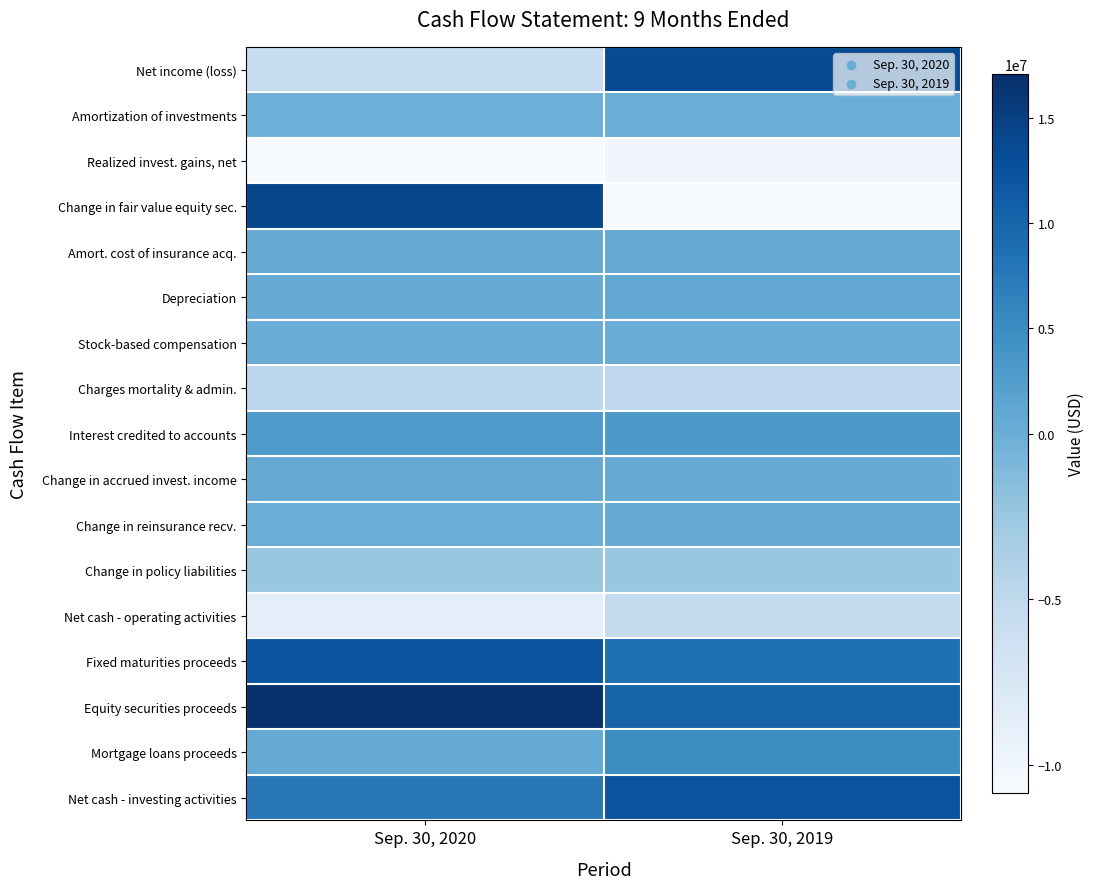

How many series are shown in this chart?

17